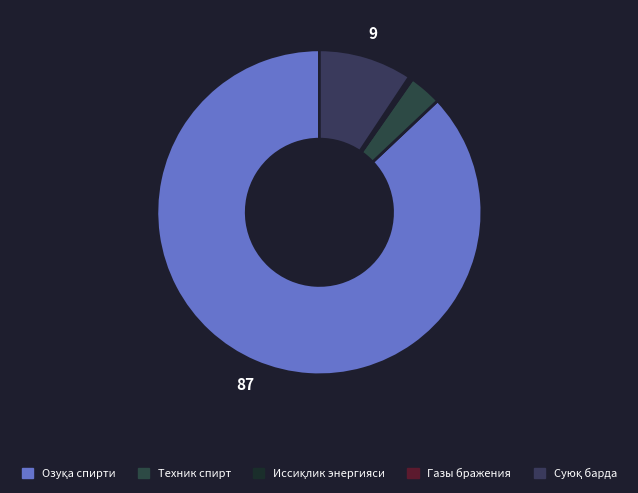

Is it true that Иссиқлик энергияси is 0% of the pie?

True